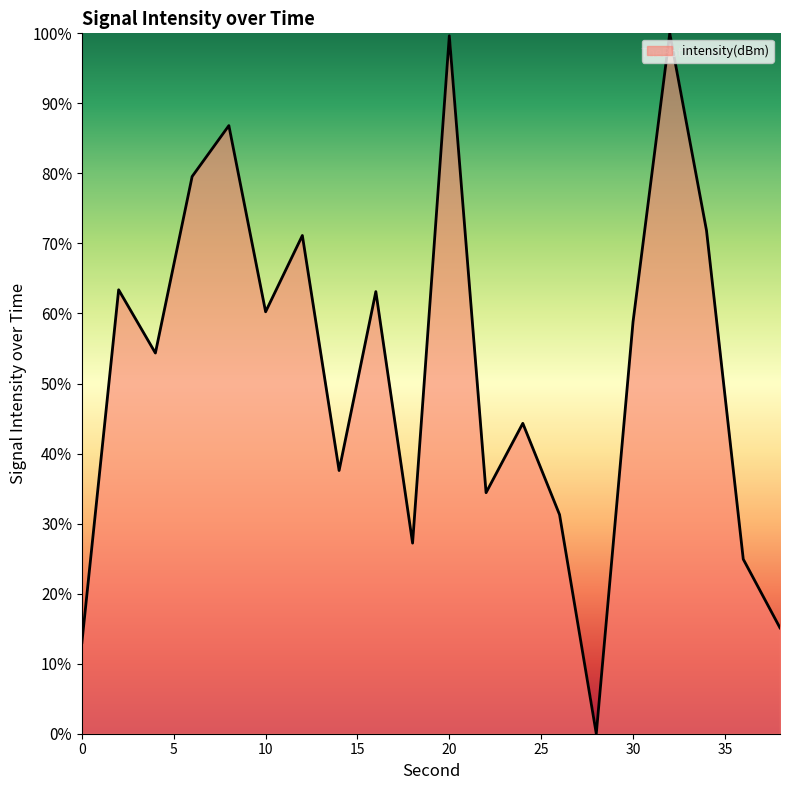

What is the difference between the maximum and minimum values?

100.0